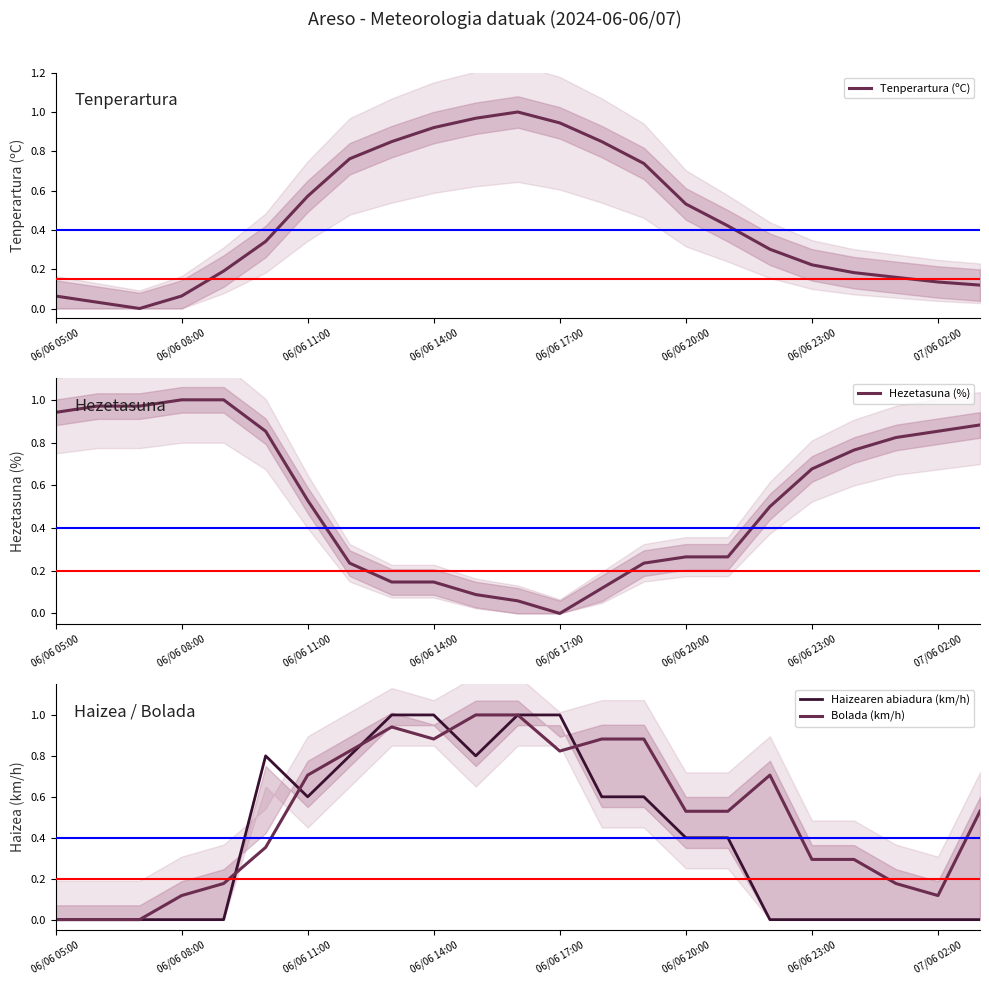

Is it true that Haizearen abiadura (km/h) equals 0.0 at 06/06 08:00?

True